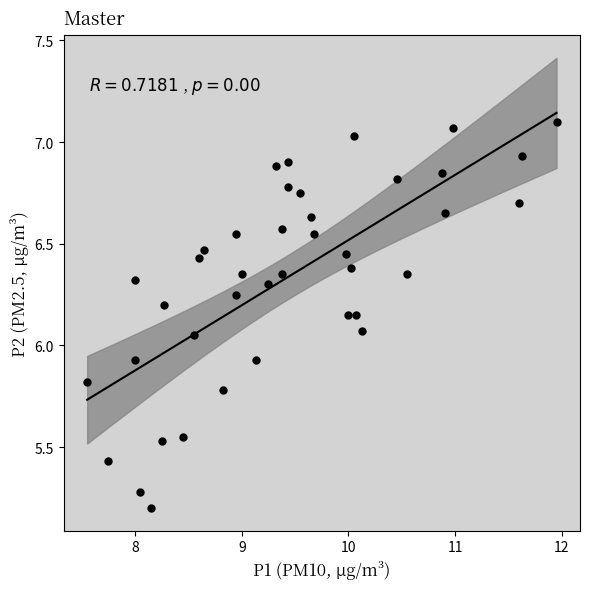

What is the range of Y values (max minus min)?

1.9